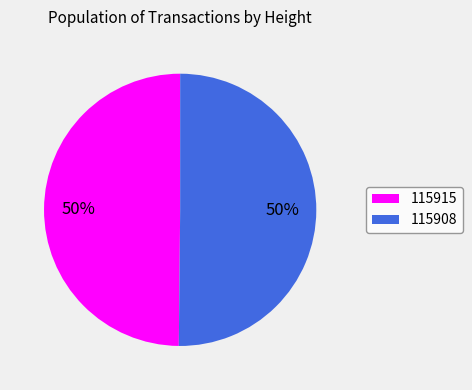

What is the ratio of the value at 115915 to the value at 115908?

1.0